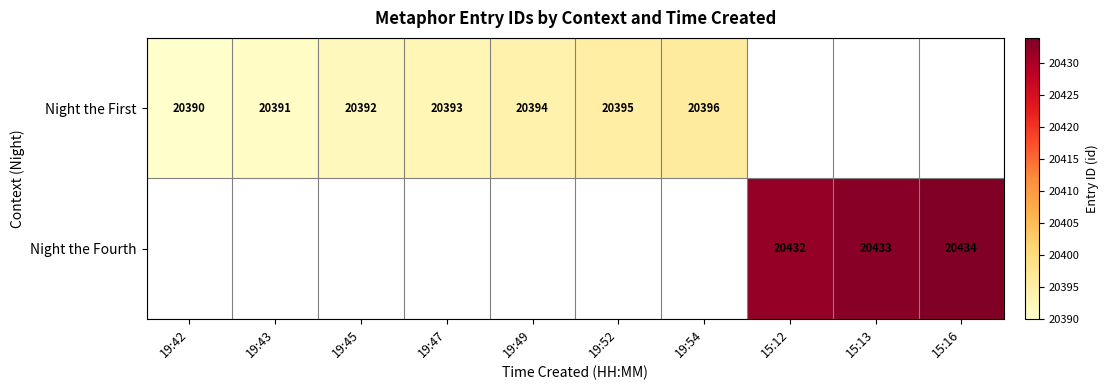

How many data points does each series have?

10